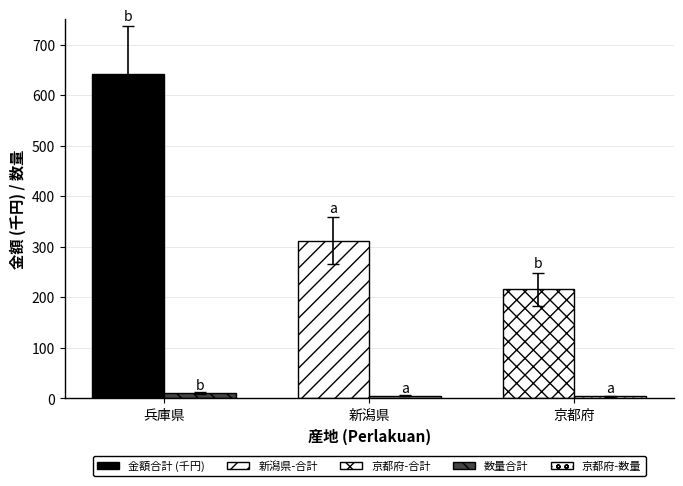

Are the bars grouped side by side (vs. stacked)?

Yes